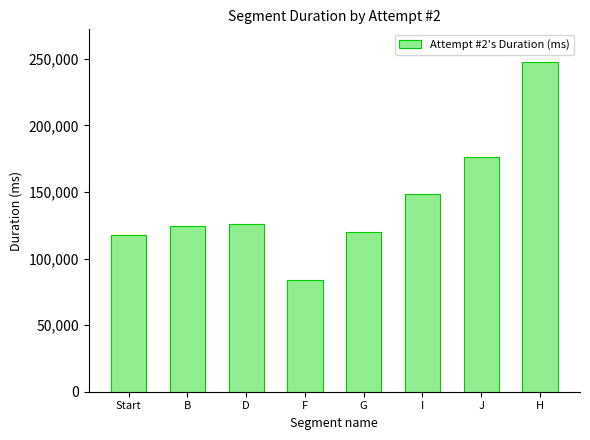

What is the change in value from Start to G?

+2036